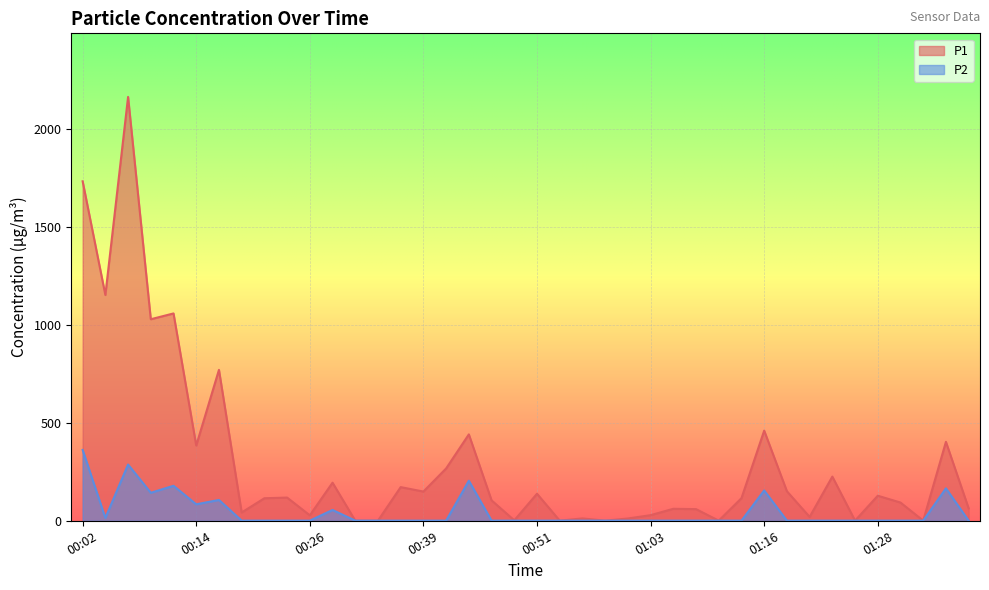

What is the minimum value for P2?

0.6